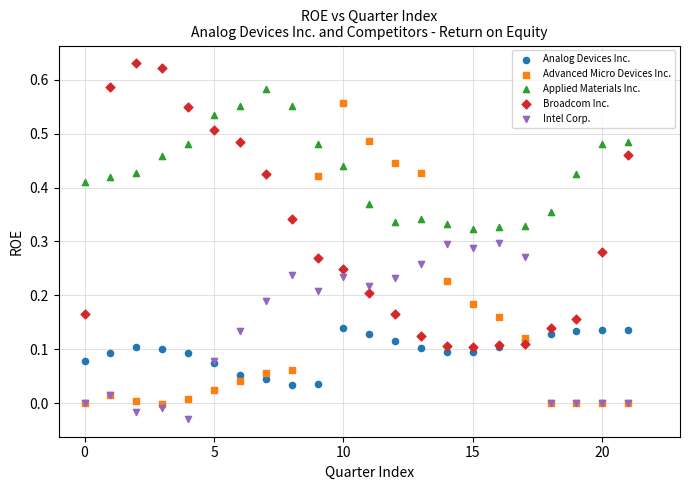

What are all the series names shown in the legend?

Analog Devices Inc., Advanced Micro Devices Inc., Applied Materials Inc., Broadcom Inc., Intel Corp.